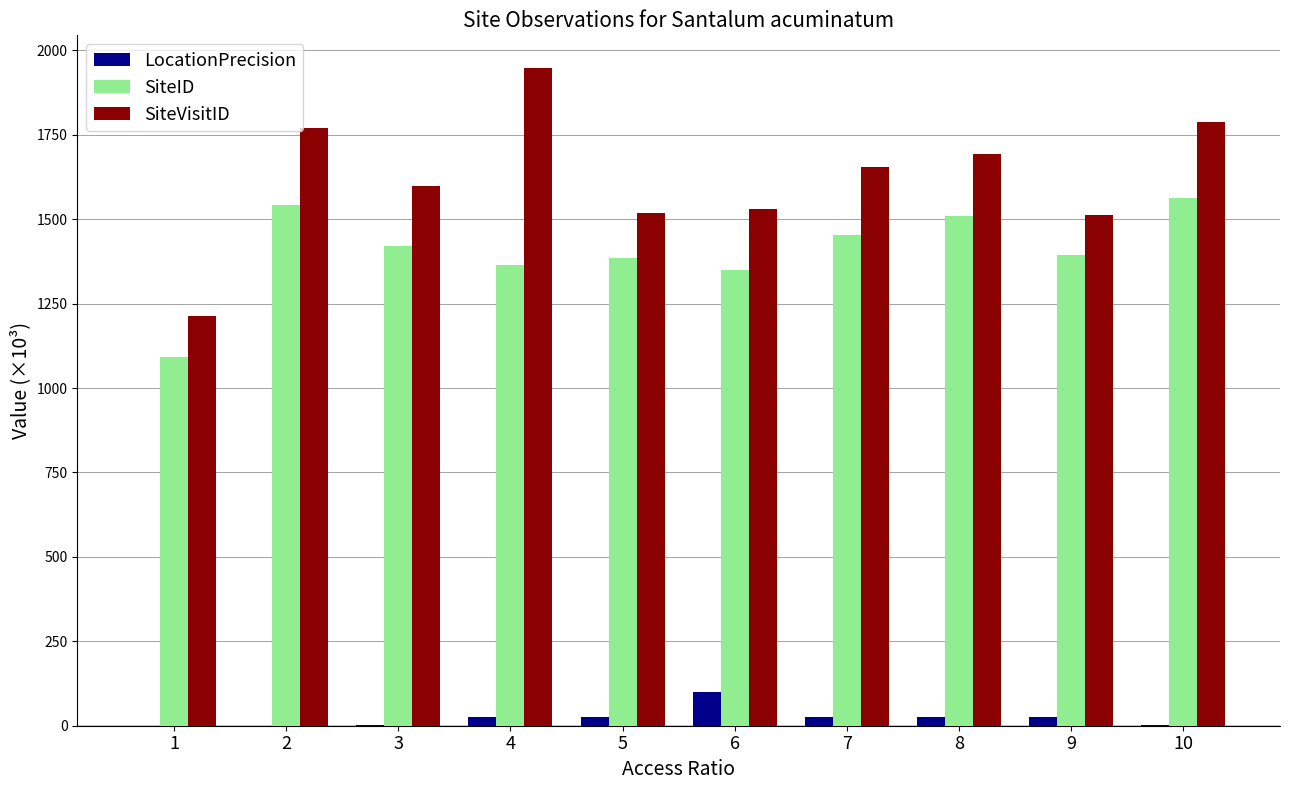

What are all the series names shown in the legend?

LocationPrecision, SiteID, SiteVisitID